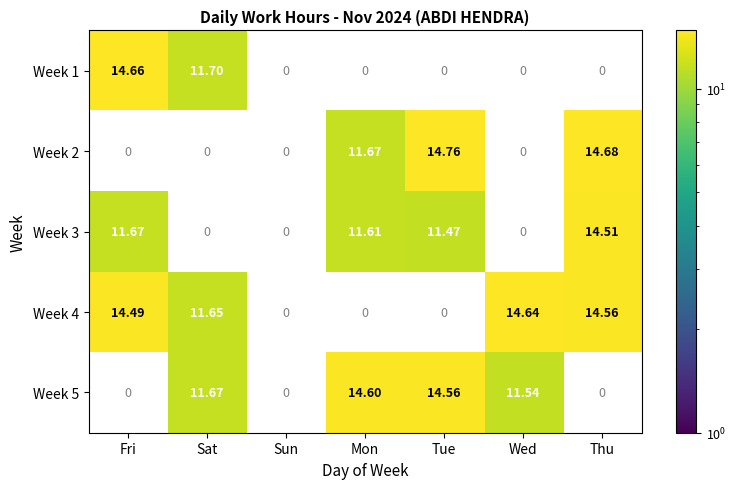

At how many categories does at least one series exceed 14?

5